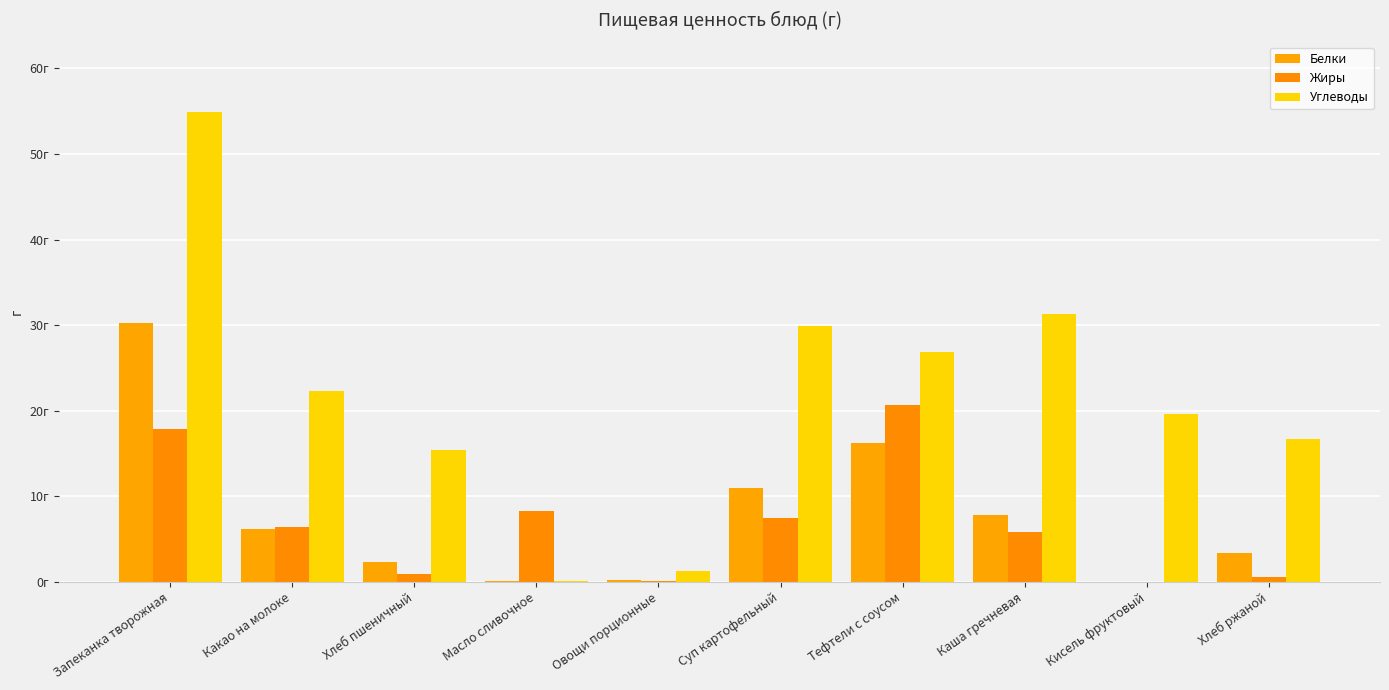

List the labels in order of Углеводы value, largest first.

Запеканка творожная, Каша гречневая, Суп картофельный, Тефтели с соусом, Какао на молоке, Кисель фруктовый, Хлеб ржаной, Хлеб пшеничный, Овощи порционные, Масло сливочное